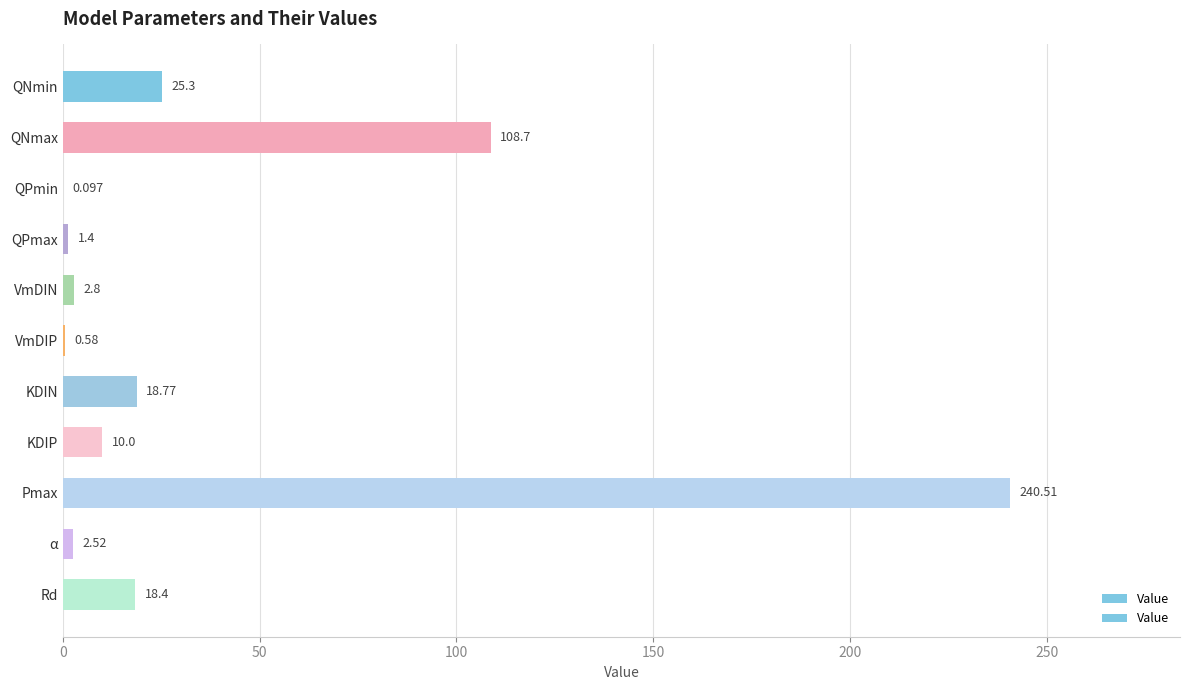

Where is the data nearest to the value 120?

QNmax